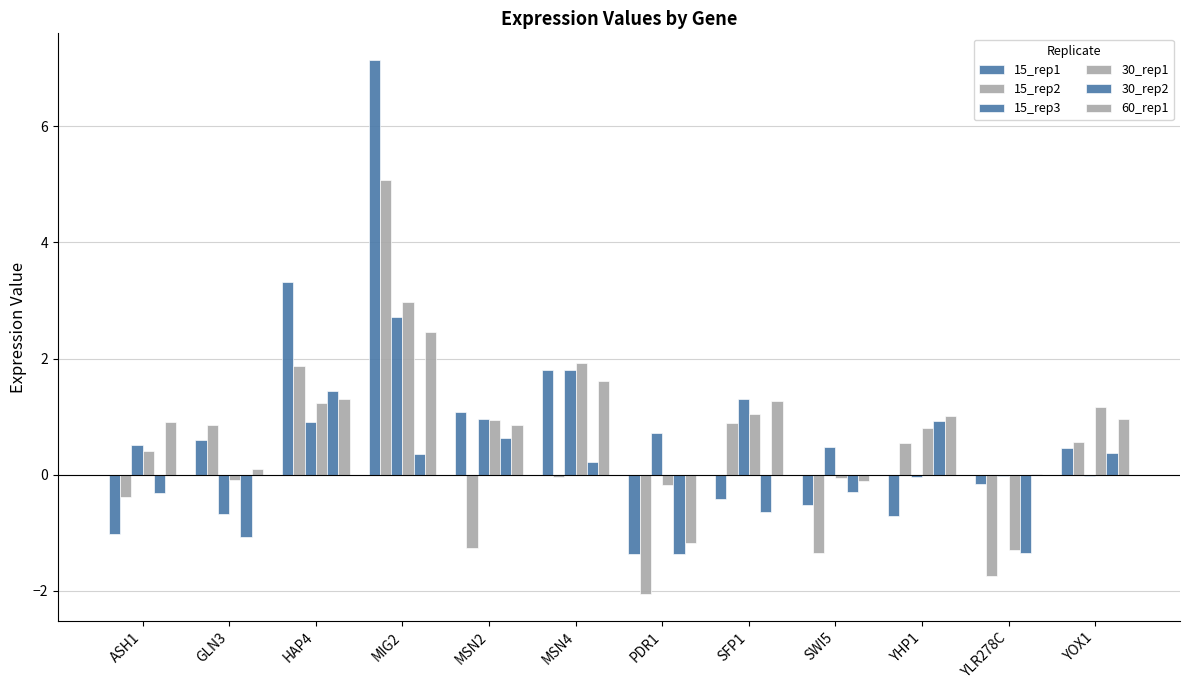

The 15_rep1 series shows 1.1 at MSN2. True or false?

True